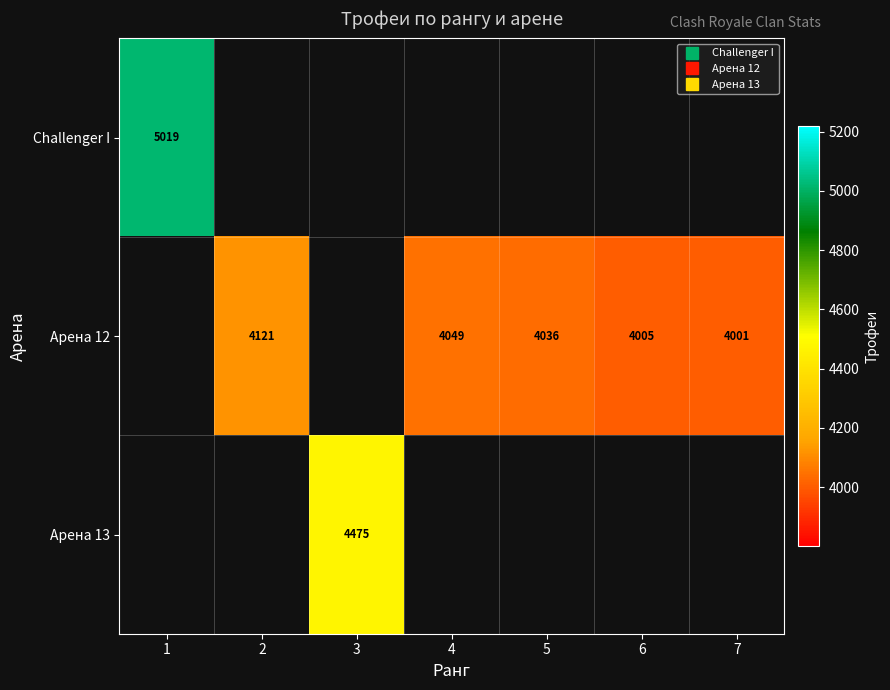

Is the value of Challenger I at 3 greater than the value of Арена 13 at 2?

No